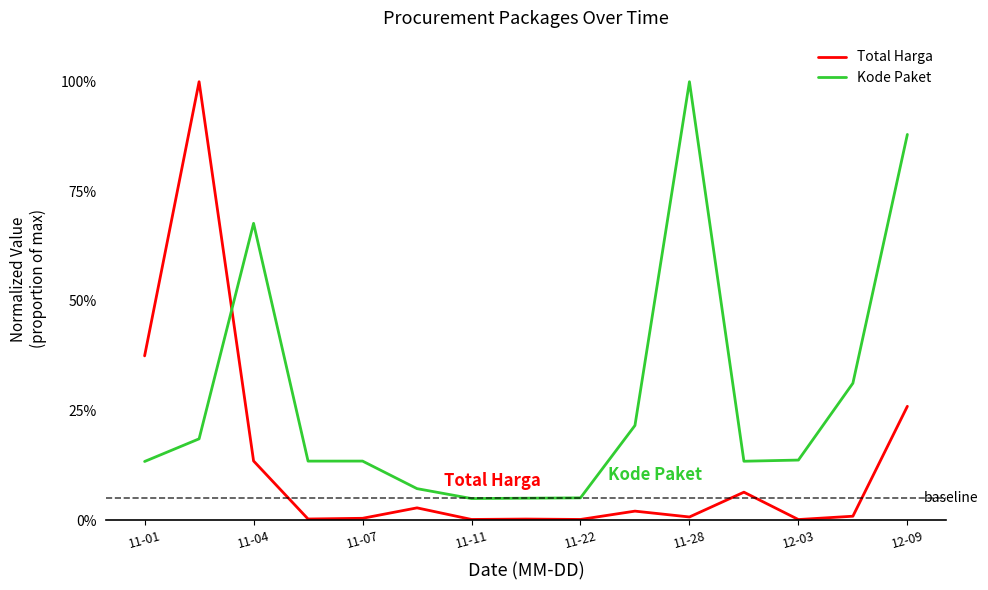

Does the chart have visible grid lines?

No